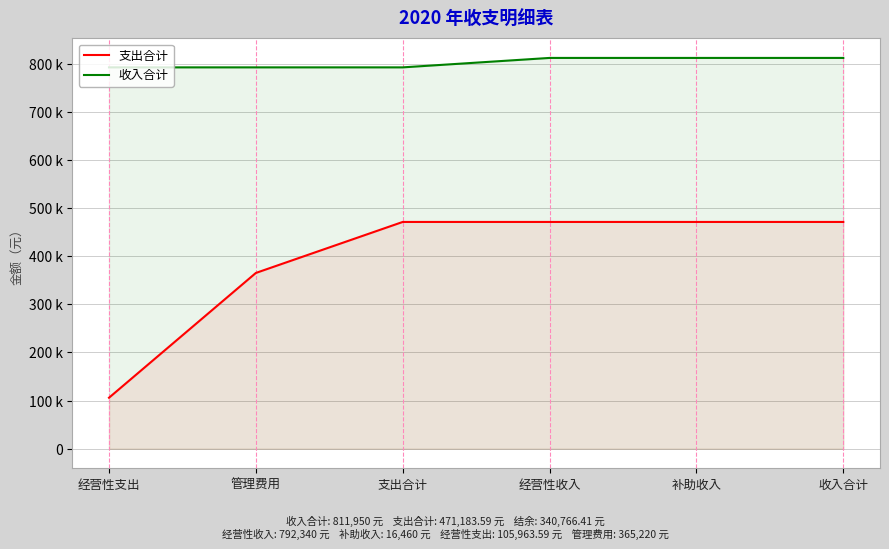

Is the value of 支出合计 at 支出合计 greater than the value of 收入合计 at 管理费用?

No